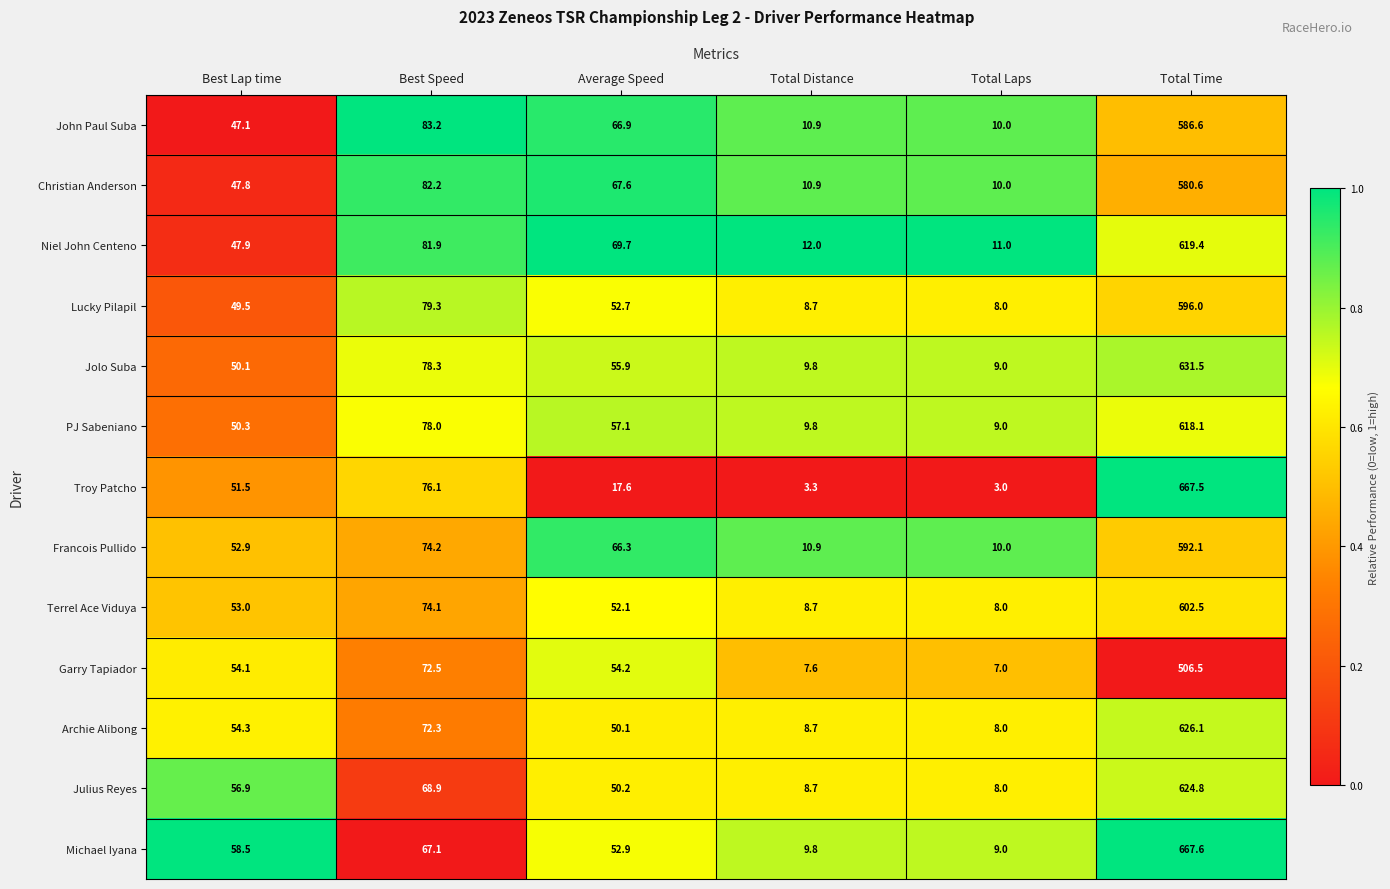

At which label does Garry Tapiador first exceed 54?

Best Lap time